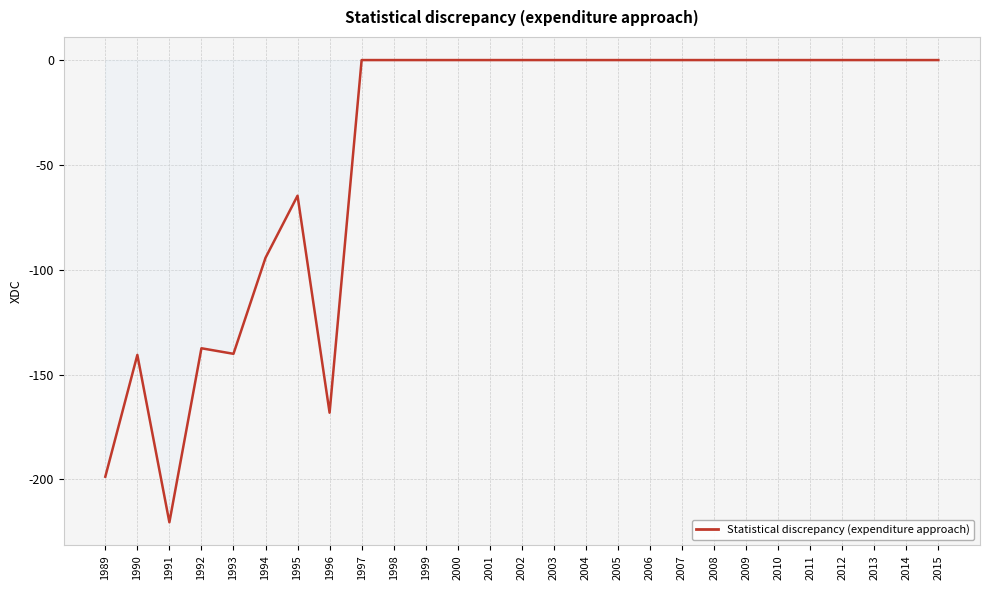

What is the average value?

-43.1